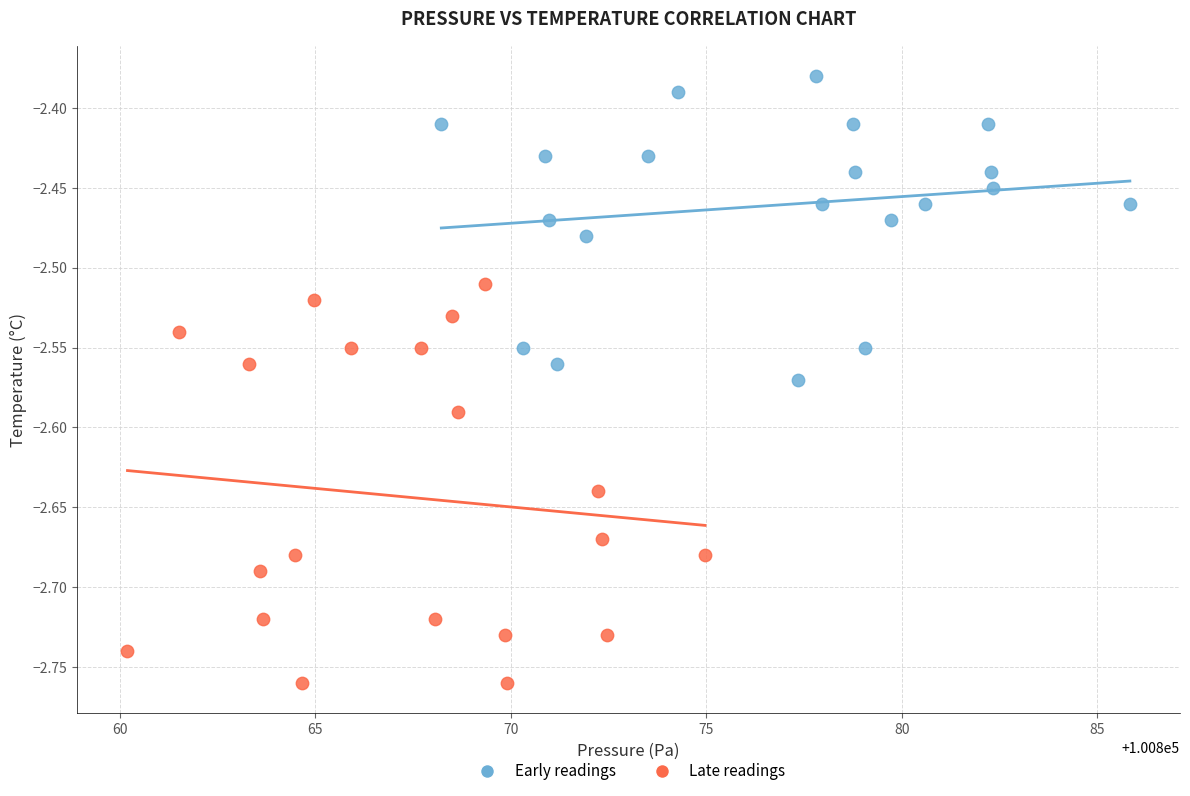

What are all the series names shown in the legend?

Early readings, Late readings